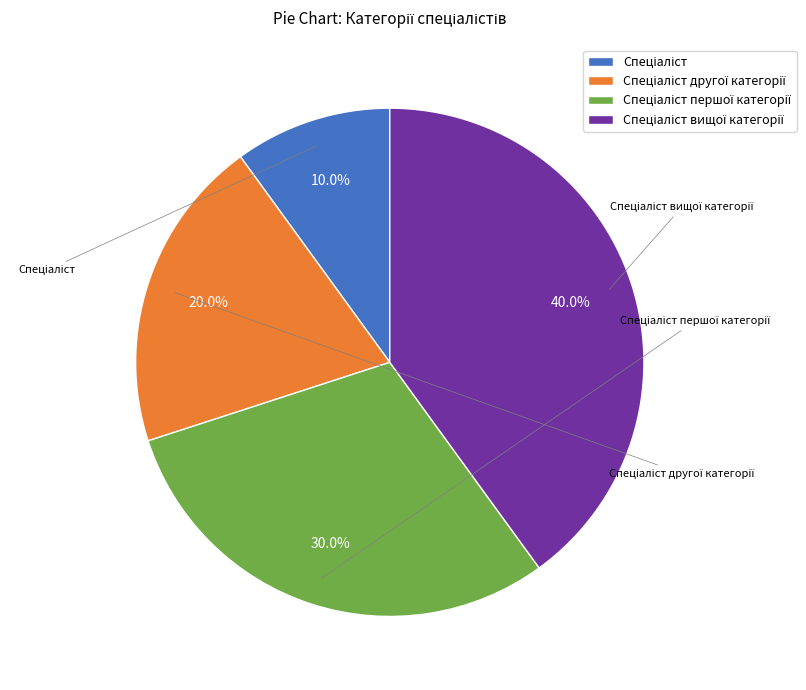

Is there a majority slice in this chart?

No